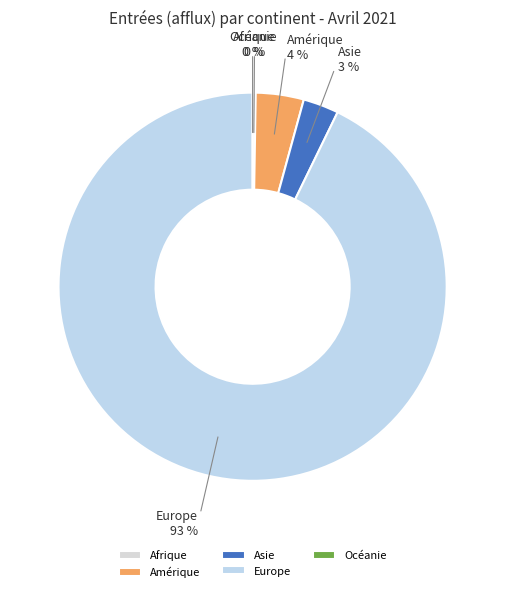

To the nearest percent, what percentage of the pie is Asie?

3%